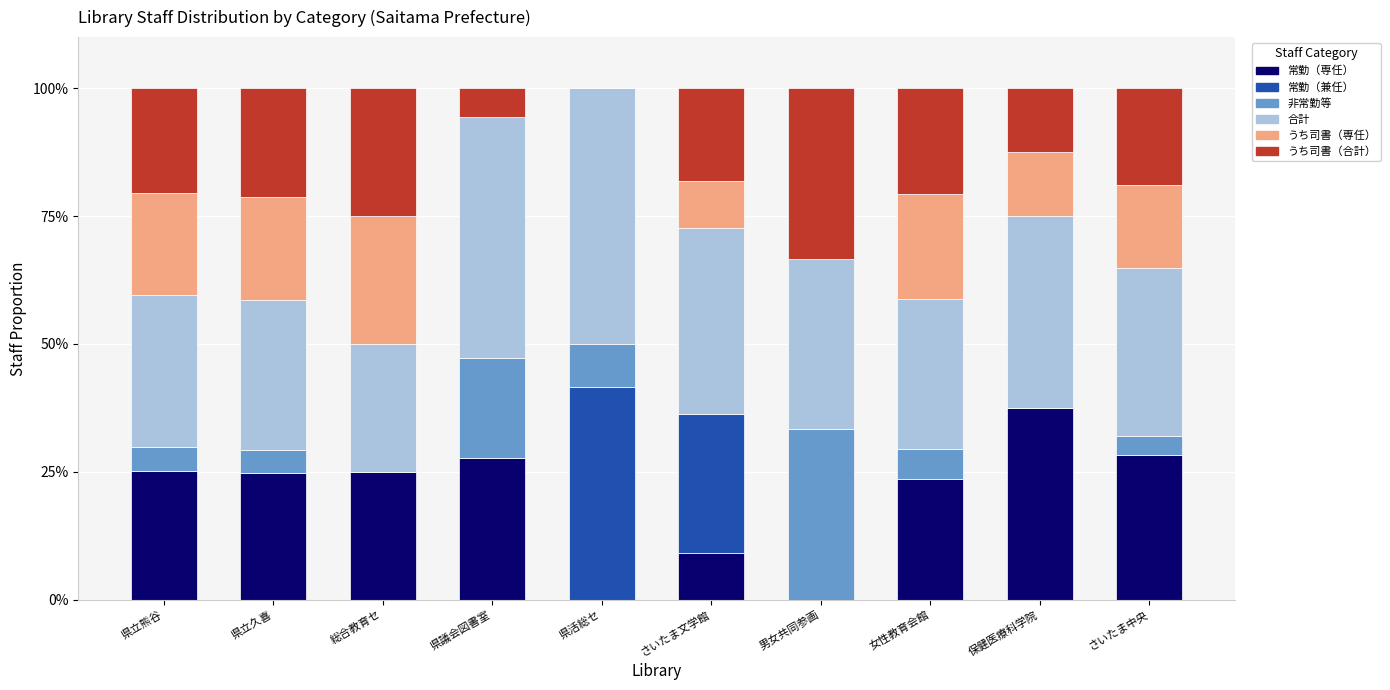

True or false: 常勤（専任） has a value of 23.5 at 女性教育会館.

True